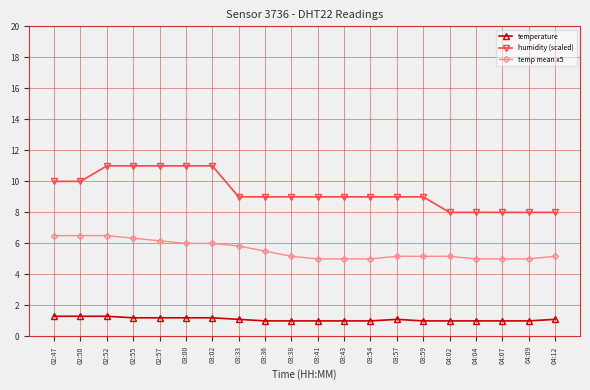

Which series has the widest spread of values?

humidity (scaled)